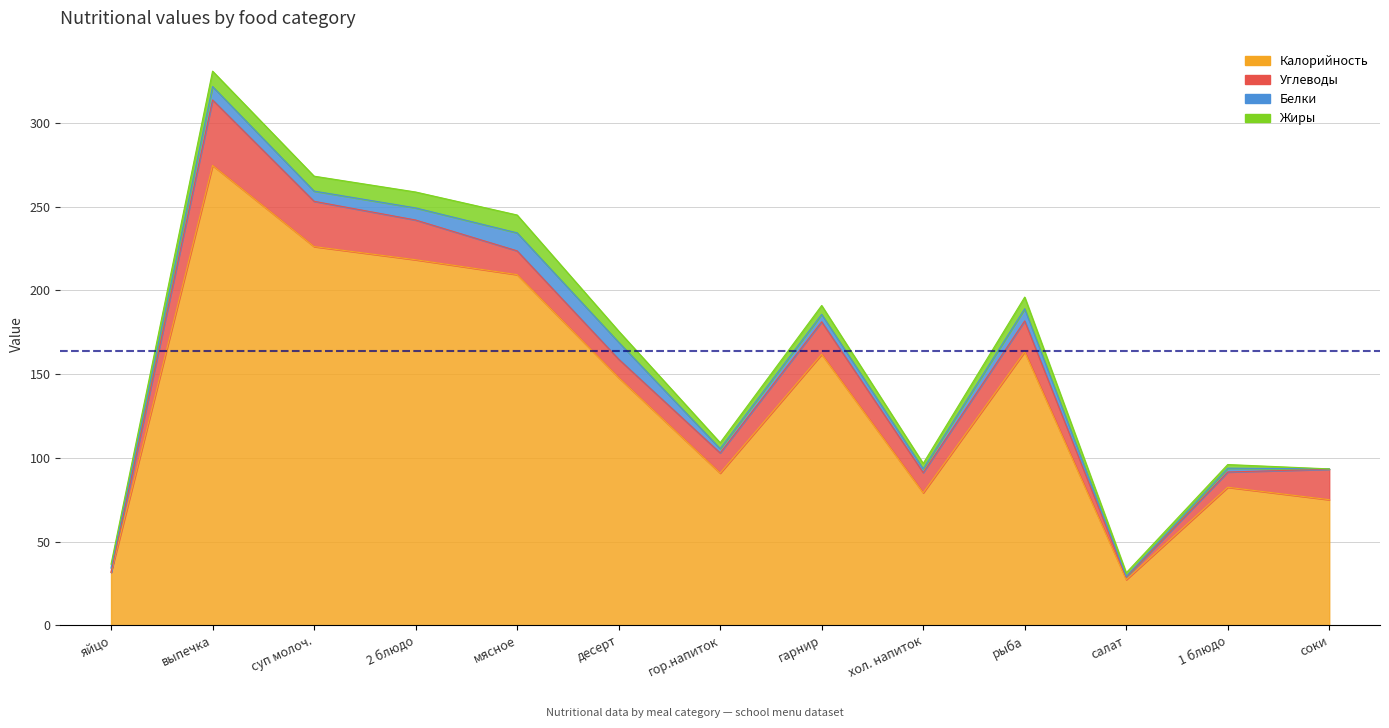

What position from the left is хол. напиток?

9